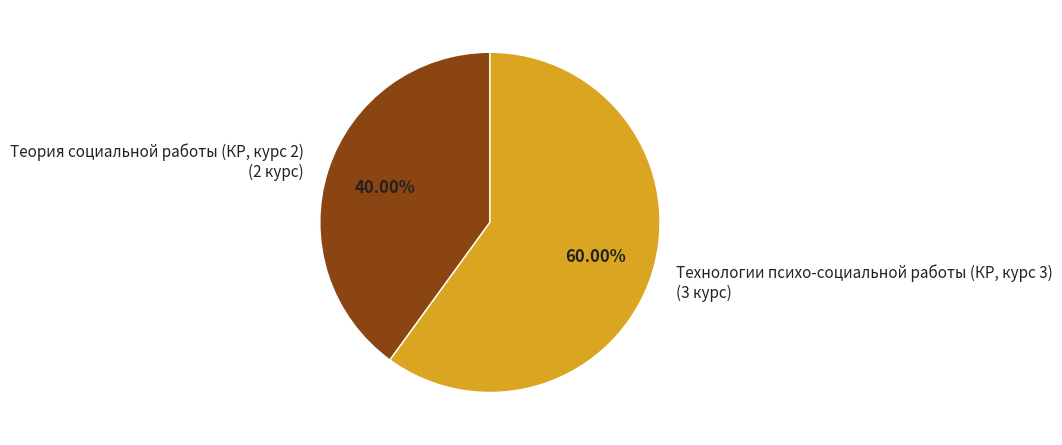

What is the smallest slice in the pie chart?

Теория социальной работы (КР, курс 2)